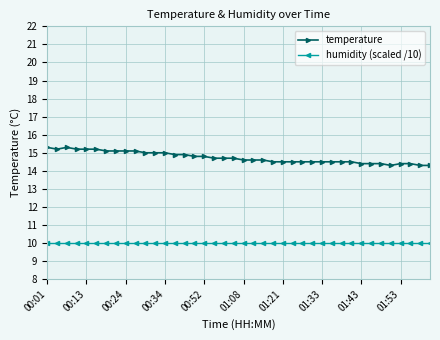

What is the value of the humidity (scaled /10) point at the 6th from the left?

10.0